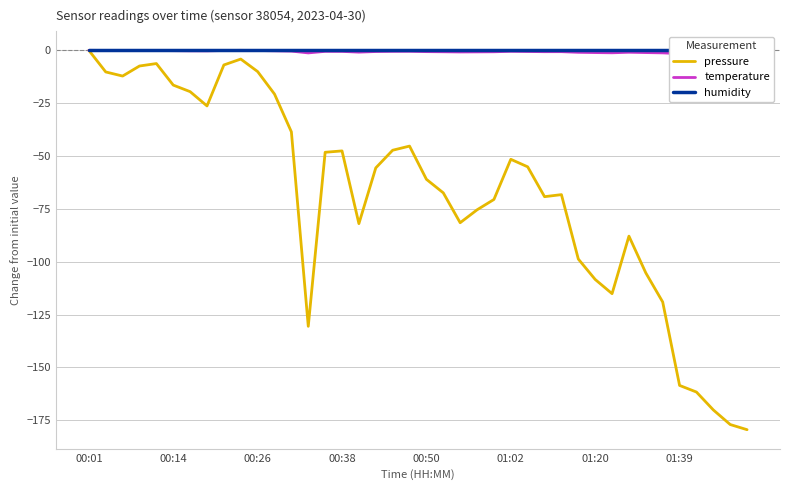

Is it true that pressure equals -2.0 at 9?

False